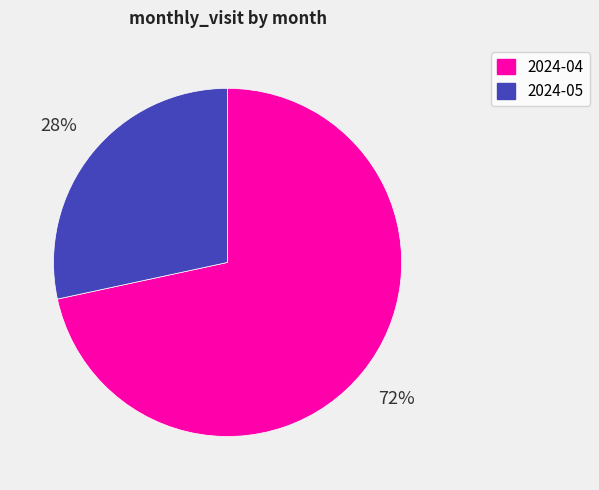

Which slice is the smallest?

2024-05